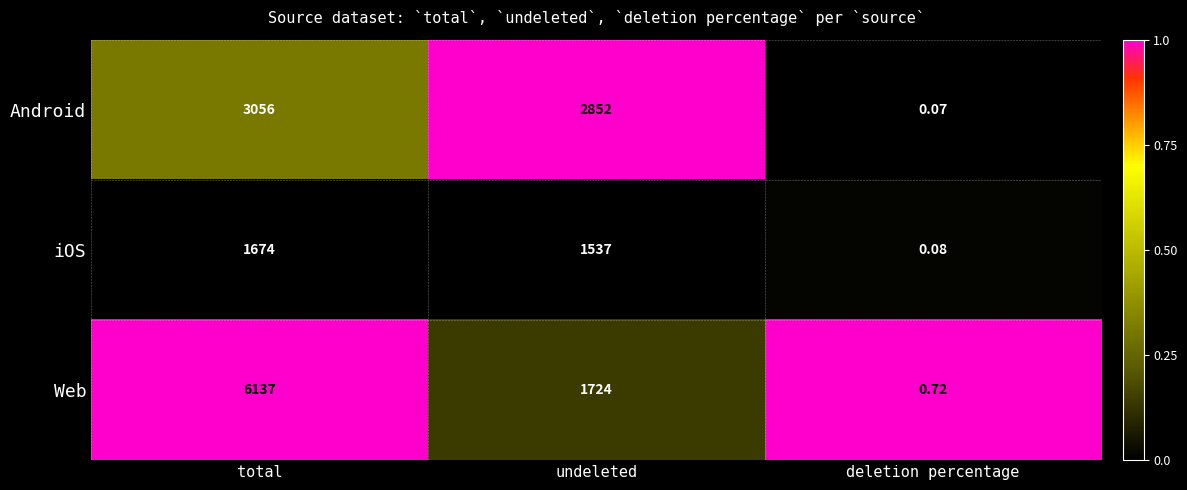

Rank the series by their average value, from highest to lowest.

Web, Android, iOS